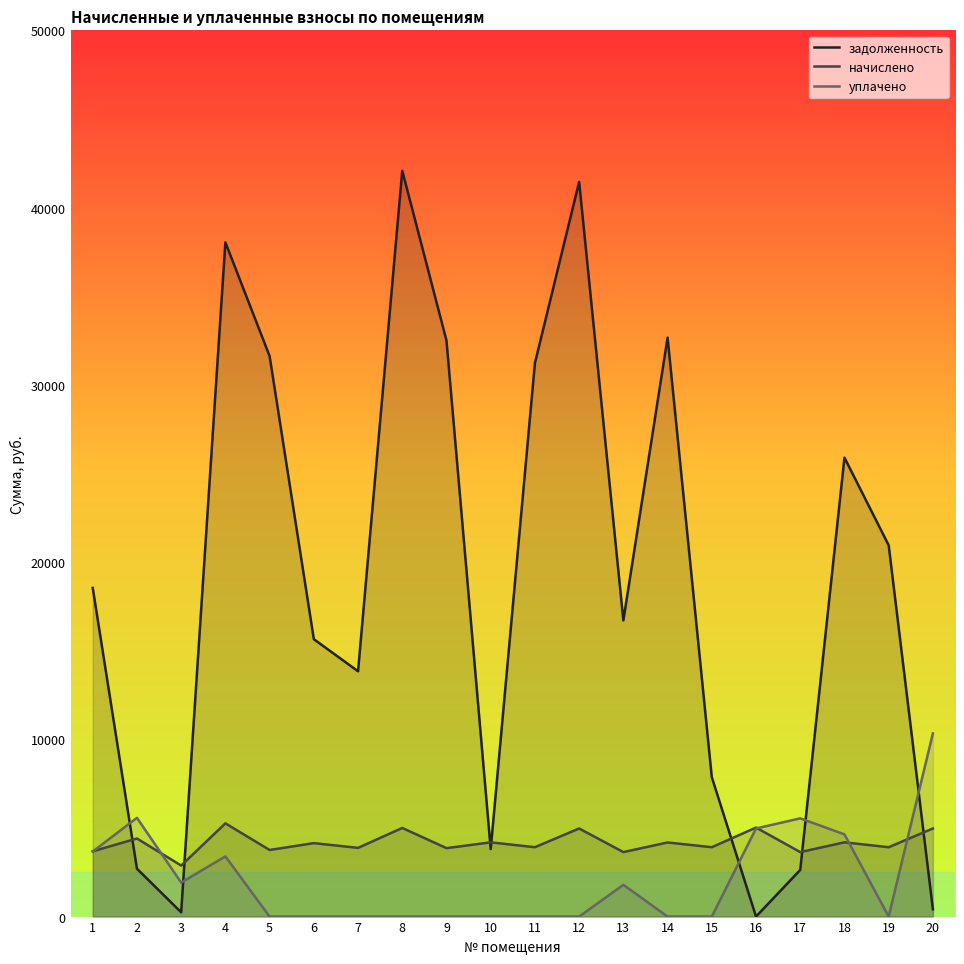

How many interior local peaks does the задолженность series have?

5